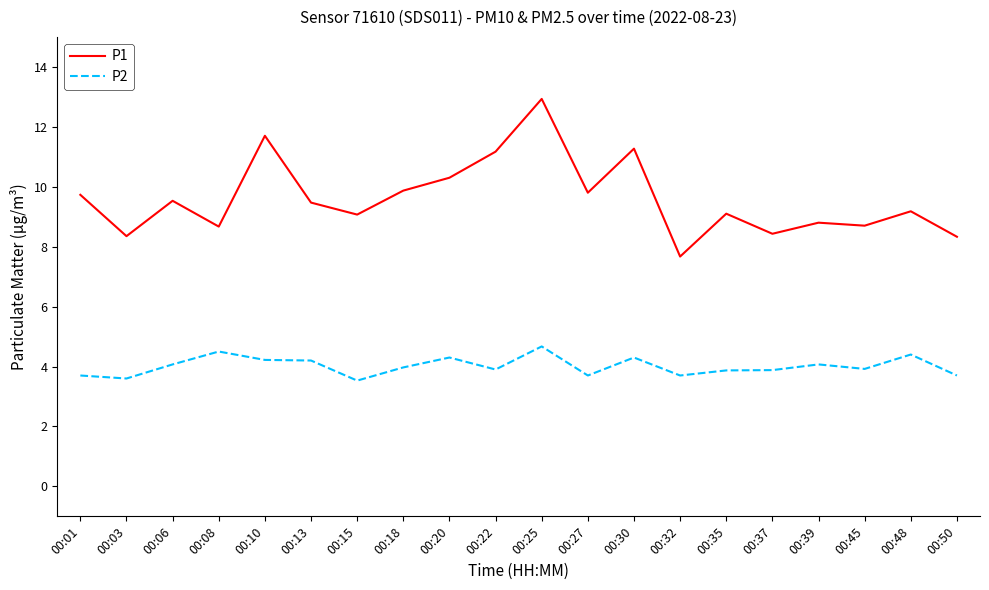

True or false: P1 has a value of 11.3 at 00:30.

True